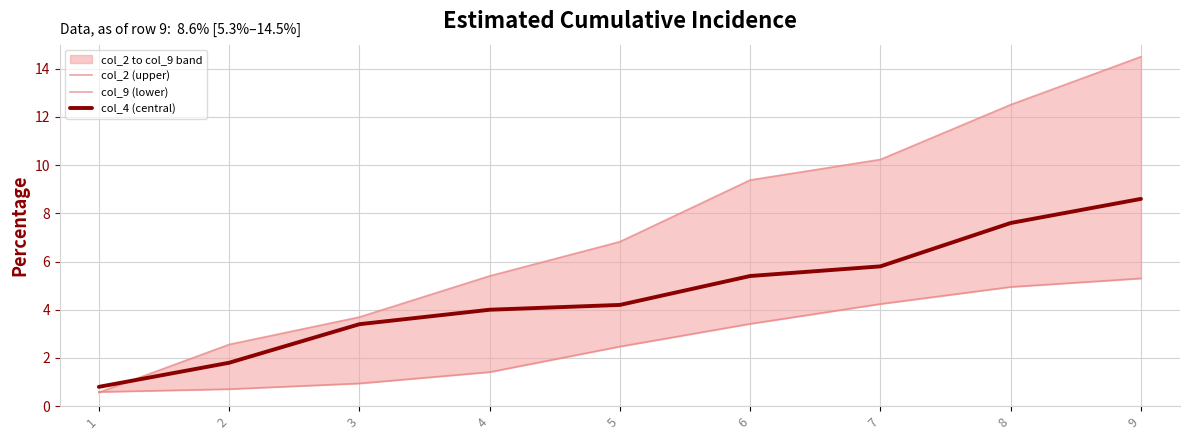

What is the difference between the highest and lowest values at 6?

6.0